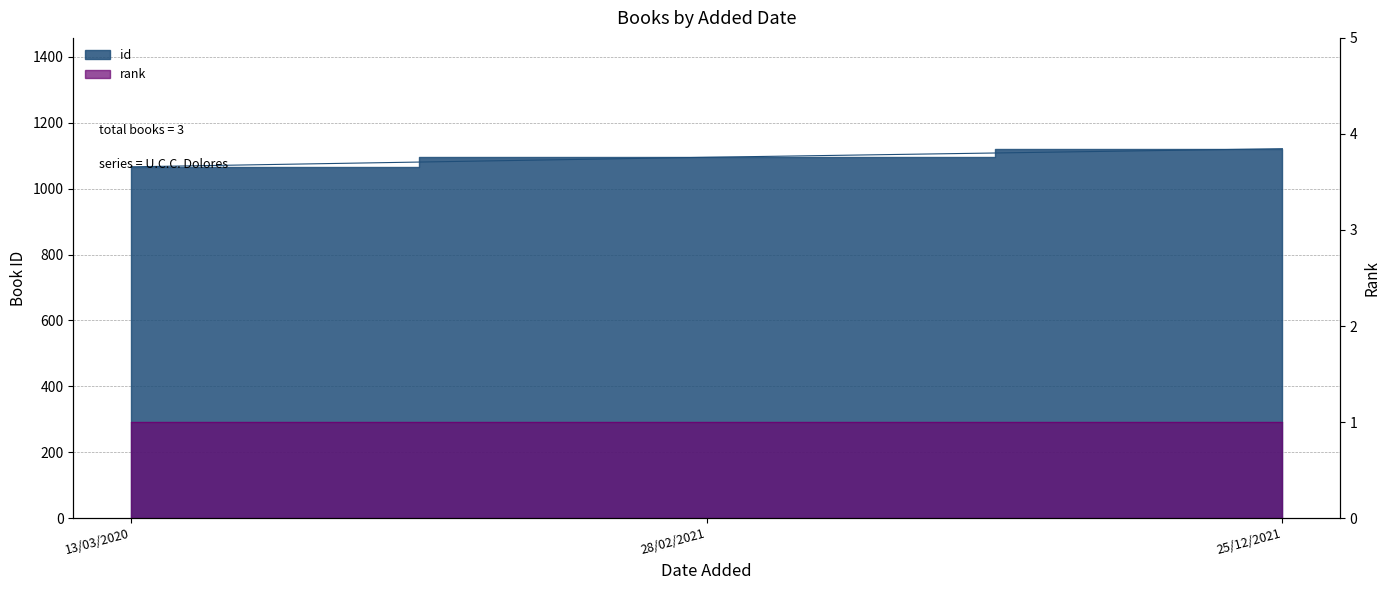

What is the label of the 1st point from the right?

25/12/2021